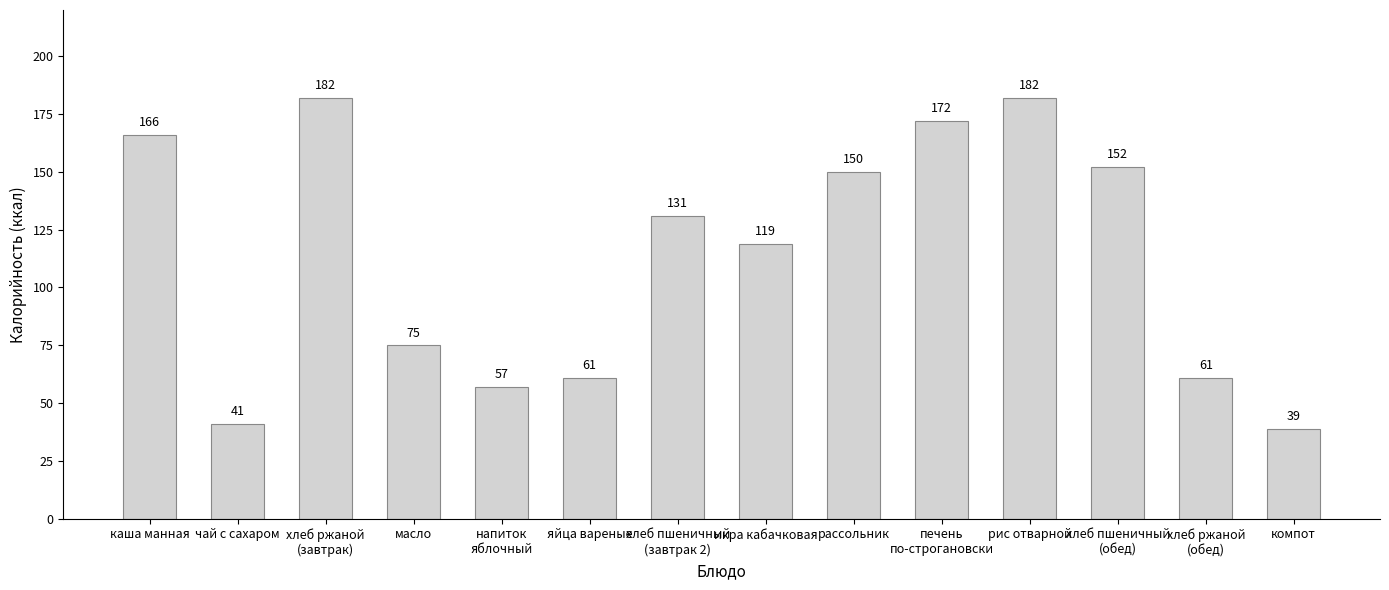

How many bars are there in total?

14